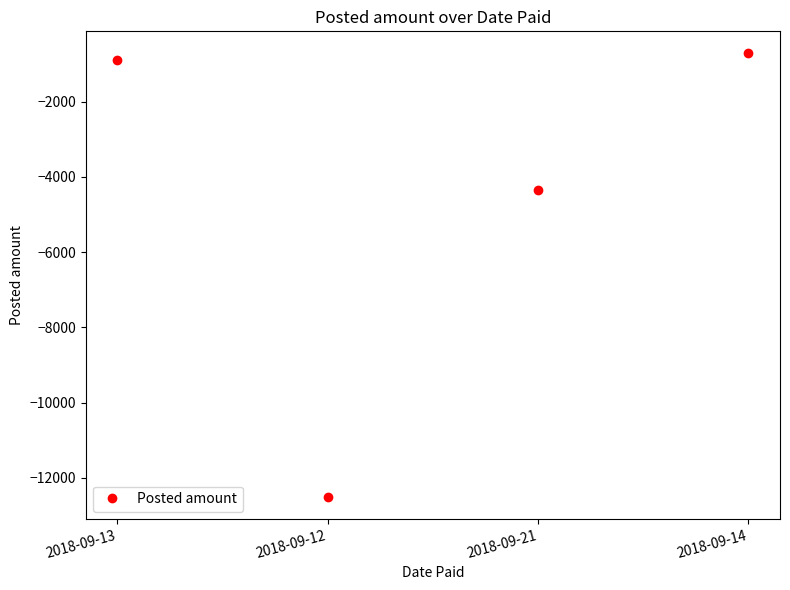

What is the label of the 4th point from the right?

2018-09-13